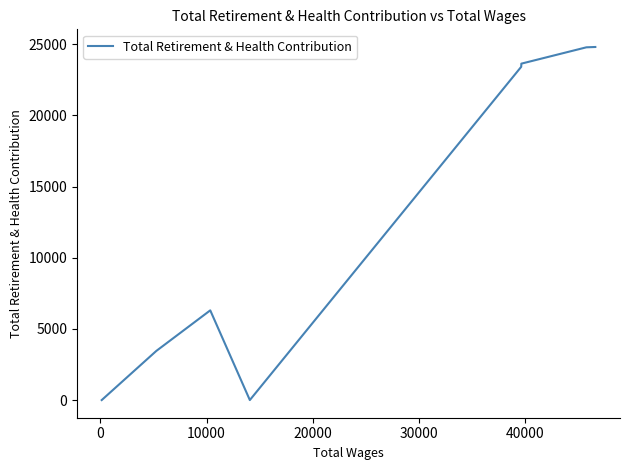

What is the difference between the maximum and minimum values?

24799